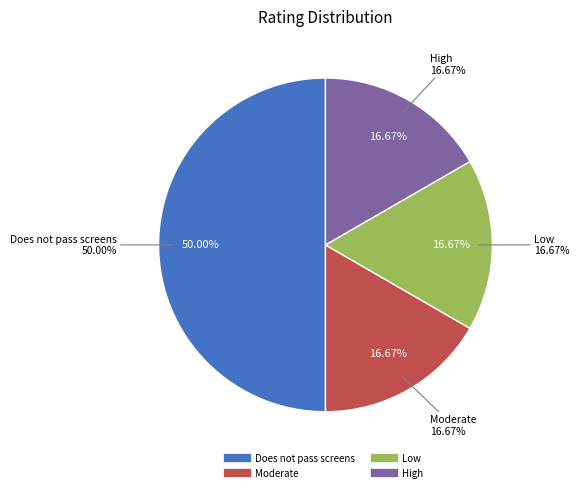

How many slices are in this pie chart?

4